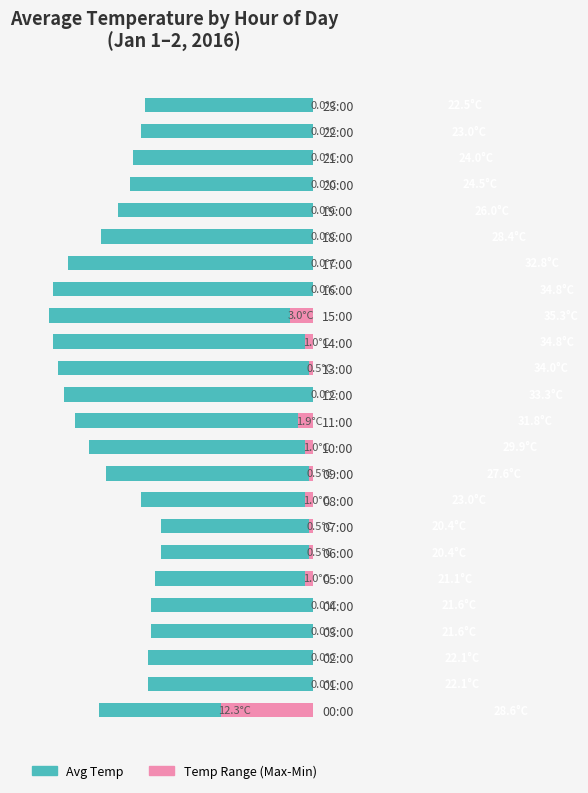

Which series has the largest range (max minus min)?

Avg Temp